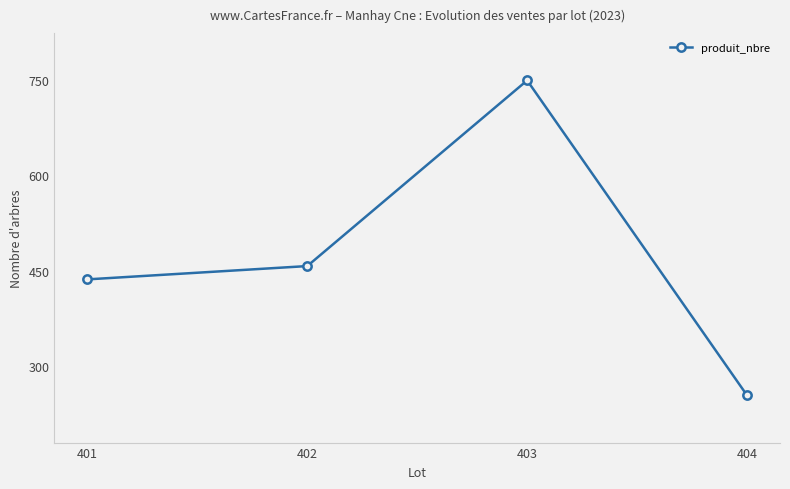

How many data points are less than 457?

2